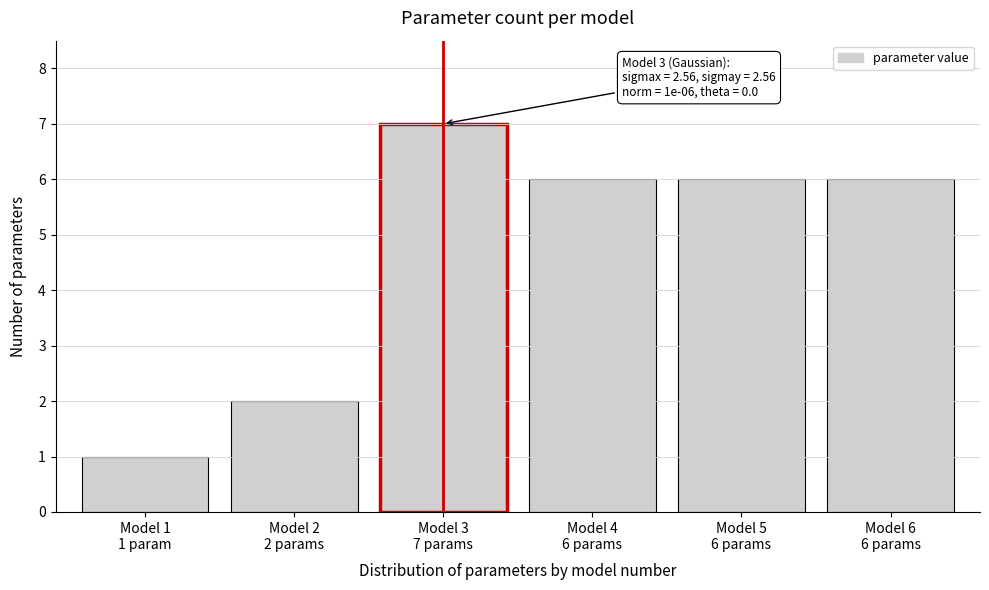

Reading right to left, transcribe all the data shown in this chart.

6	6	6	7	2	1